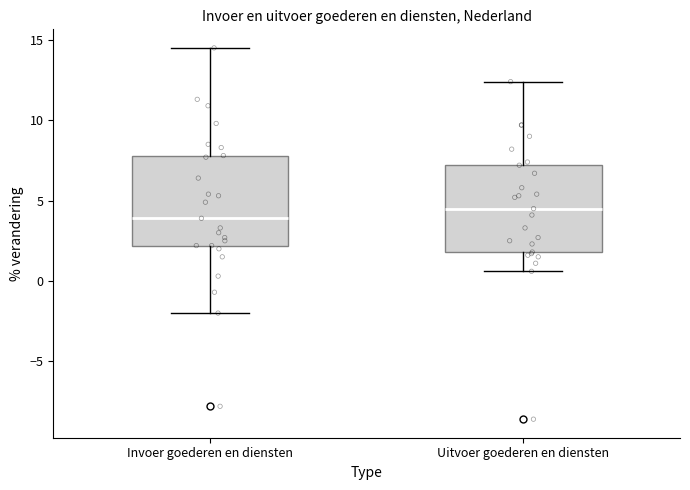

Reading left to right, read every box against the y-axis: the position of its median line, the range the box covers, and the ends of its whiskers. The values are not printed on the chart, so give them approximately, as read against the axis.

Invoer goederen en diensten: median 4.0, box 2.0 to 8.0, whiskers -2.0 to 14.5
Uitvoer goederen en diensten: median 4.5, box 2.0 to 7.0, whiskers 0.5 to 12.5